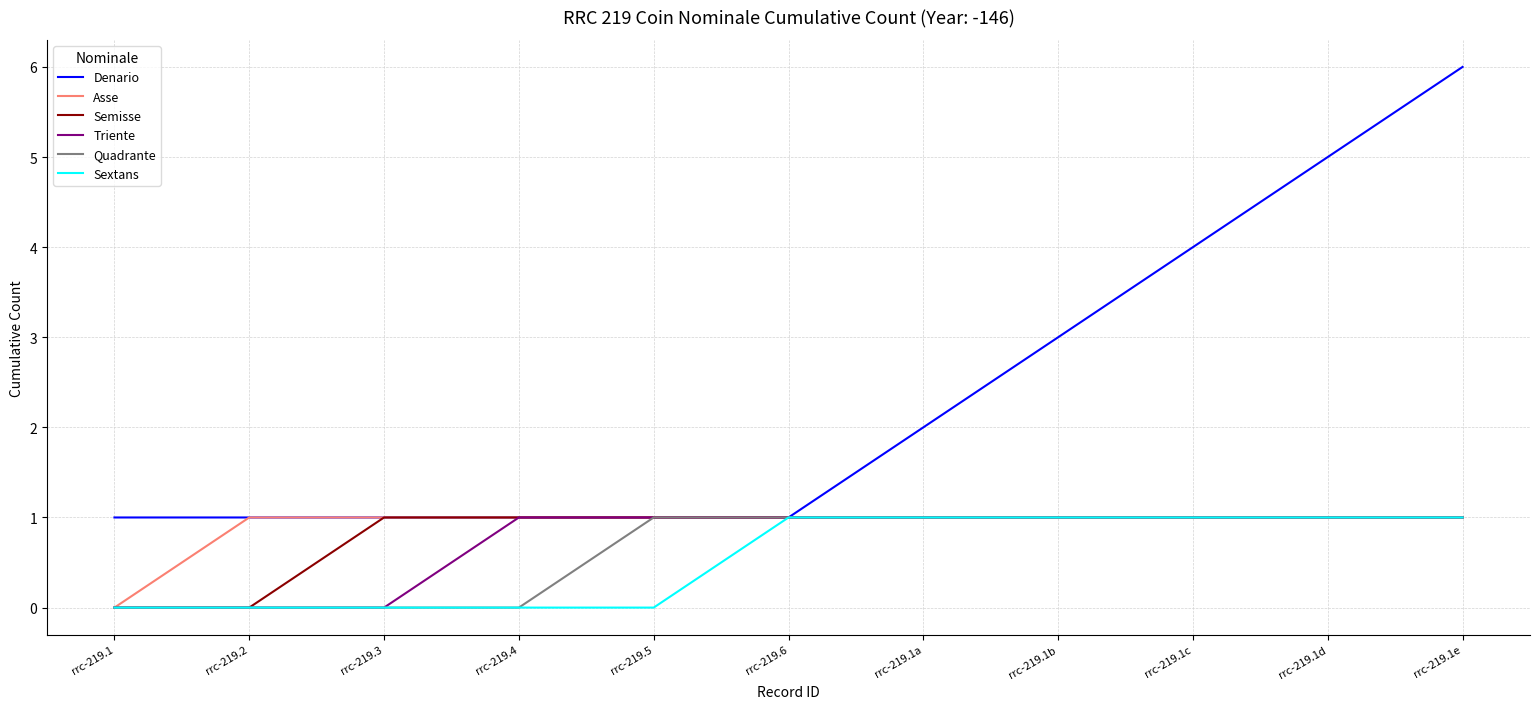

At which label is Asse closest to 0?

rrc-219.1